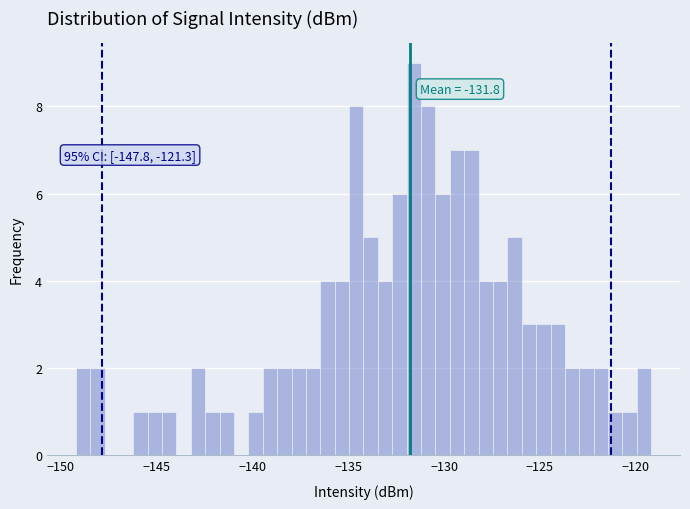

Read against the x-axis, roughly where is the centre of the tallest bar?

-131.5